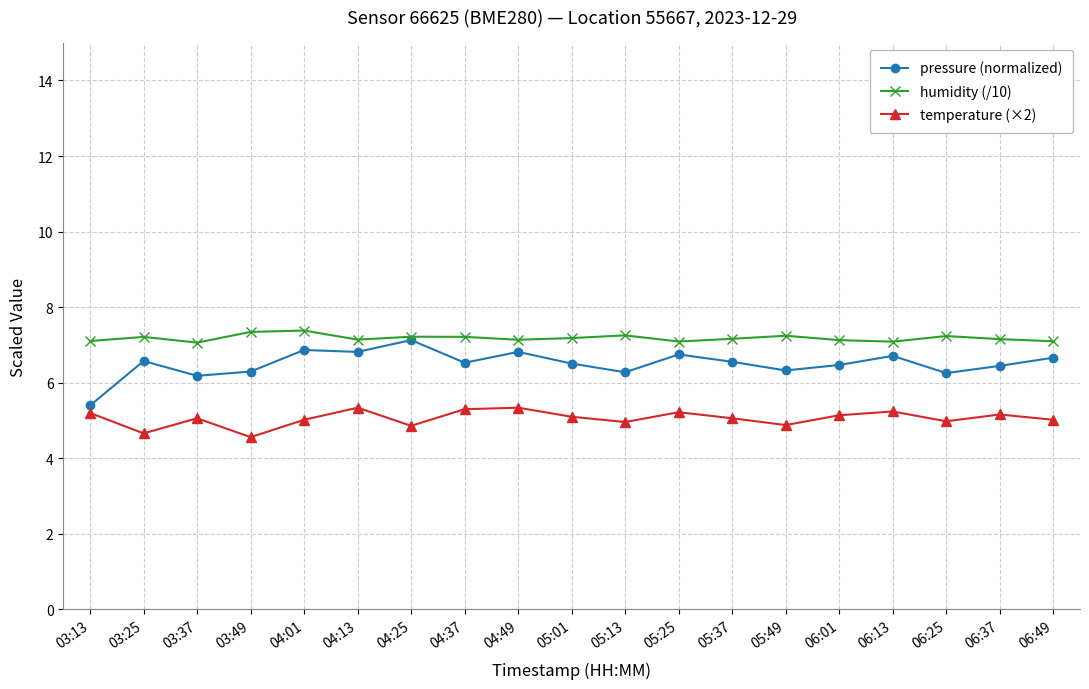

List the series in order of their overall mean, lowest first.

temperature (×2), pressure (normalized), humidity (/10)